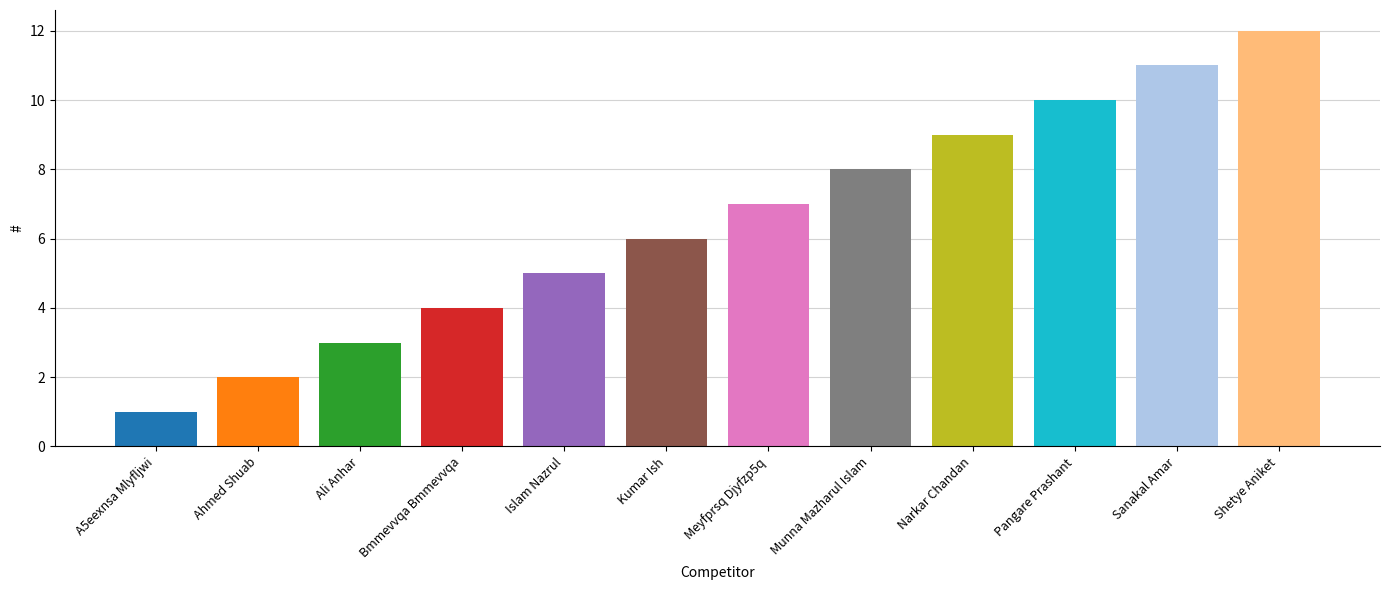

Which category has the lowest value across all series?

A5eexnsa Mlyfljwi